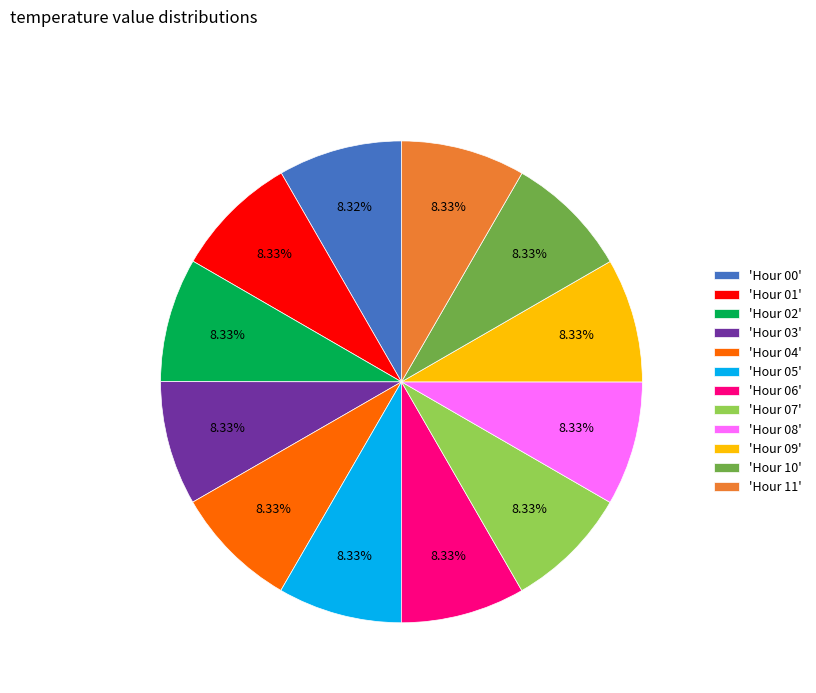

Do 'Hour 07' and 'Hour 01' together represent more than half of the pie?

No